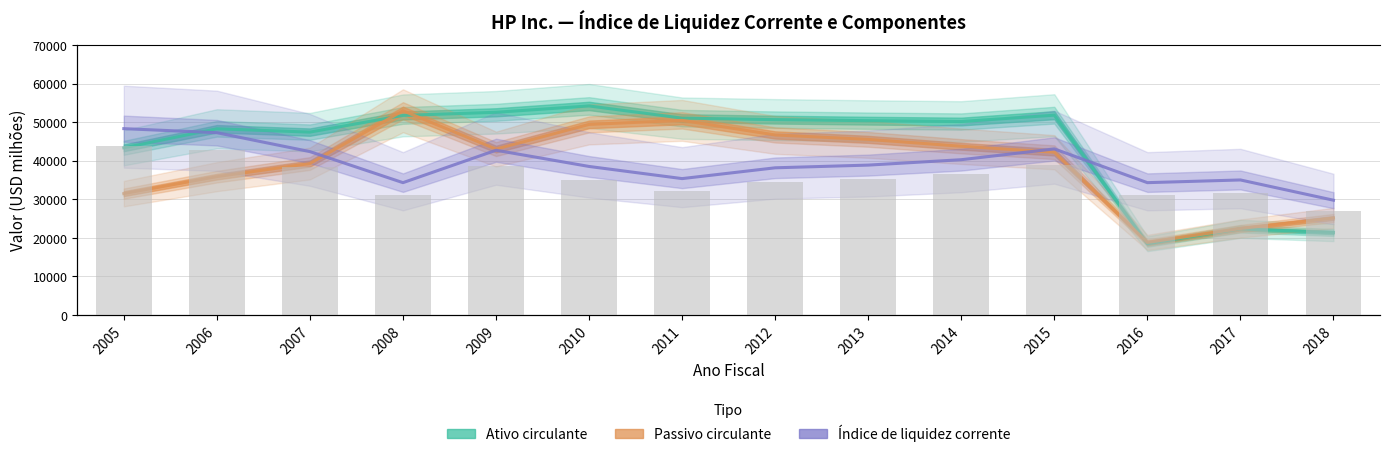

At which label does Ativo circulante first exceed 50364?

2008